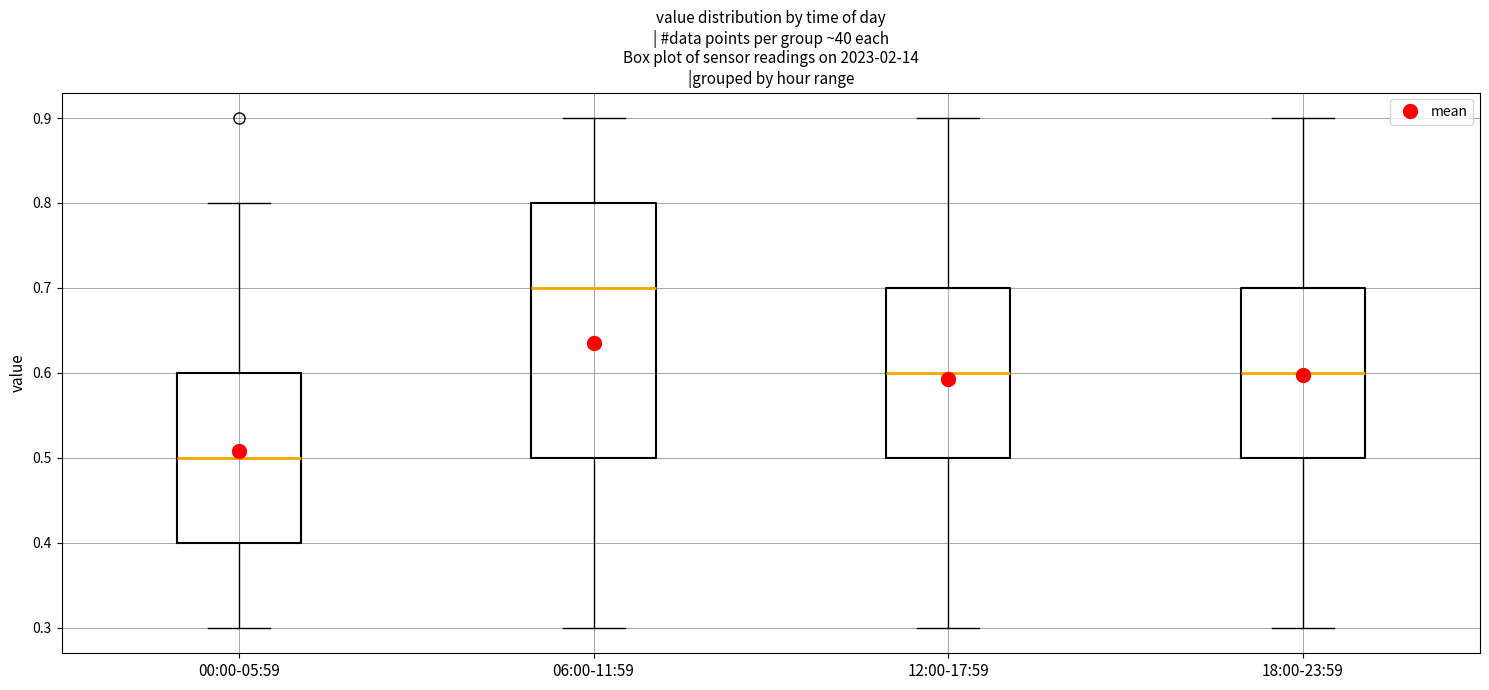

Where is the upper edge of the box for 18:00-23:59 on the y-axis? The values are not printed on the chart, so give them approximately, as read against the axis.

0.7